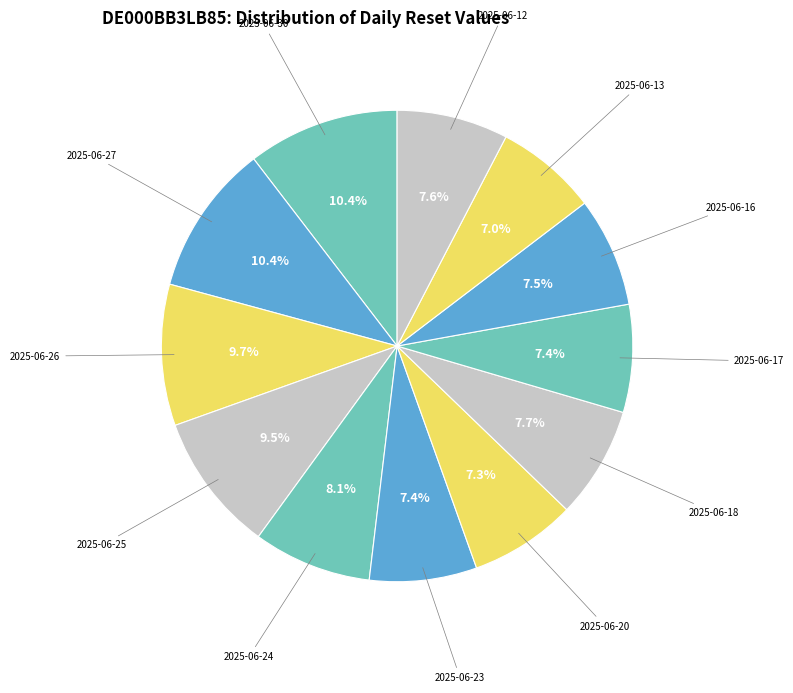

How many segments does this pie chart have?

12